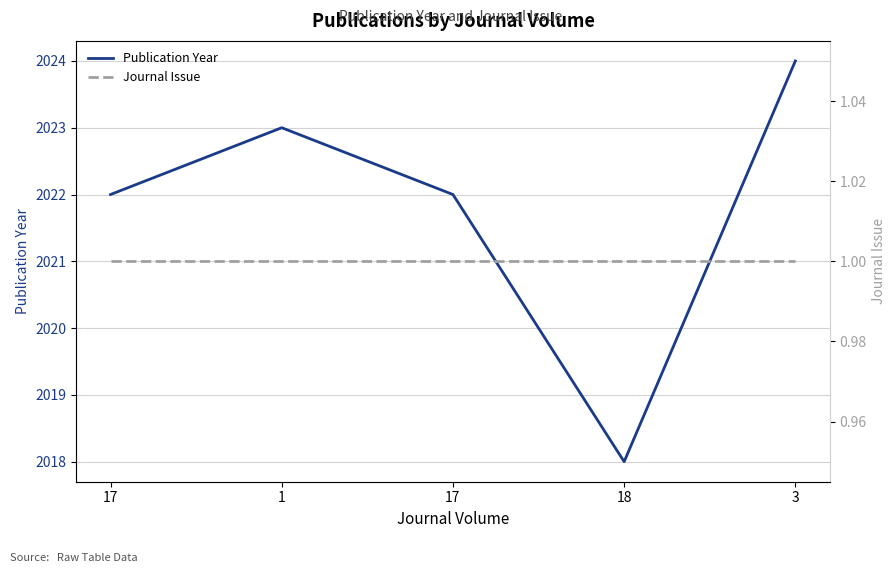

Which has a higher value, 3 or 18?

3